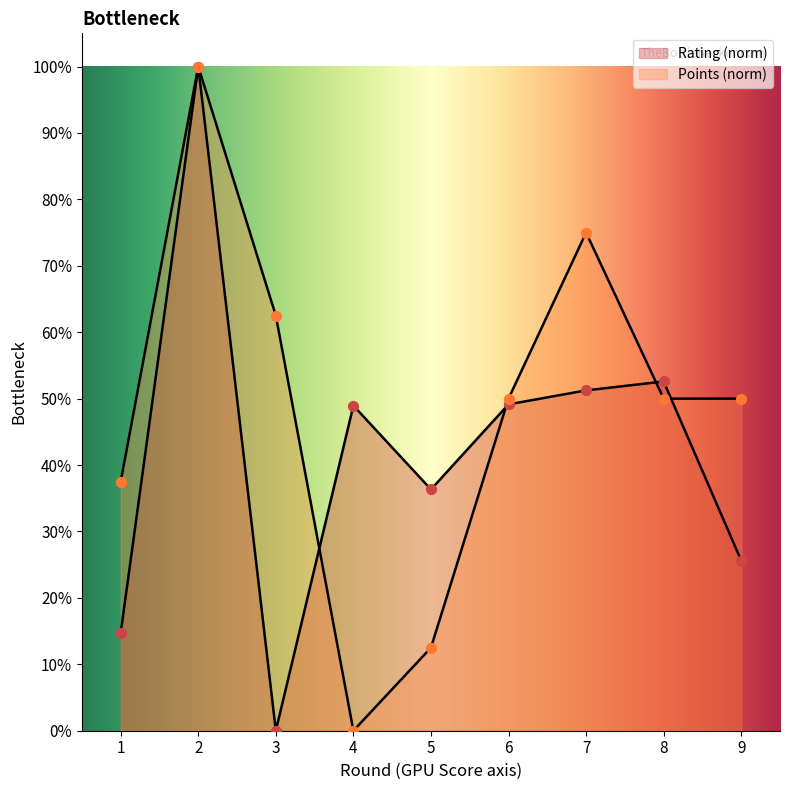

Is the value of Rating at 9 greater than the value of Points at 1?

No